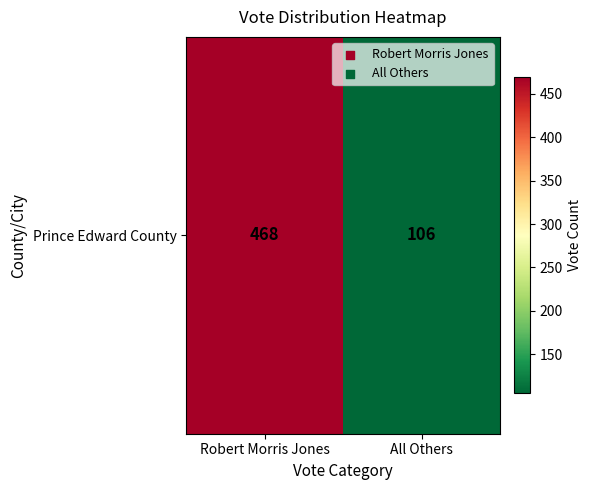

Between All Others and Robert Morris Jones, which is larger?

Robert Morris Jones